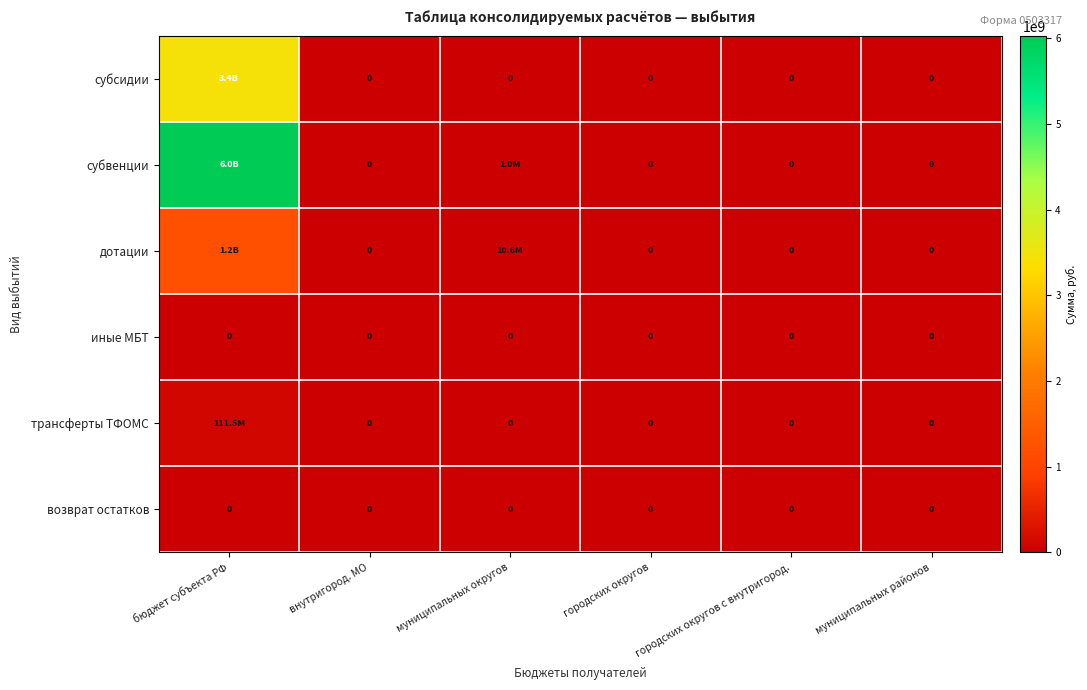

The value of дотации at муниципальных районов is 0.0. True or false?

True